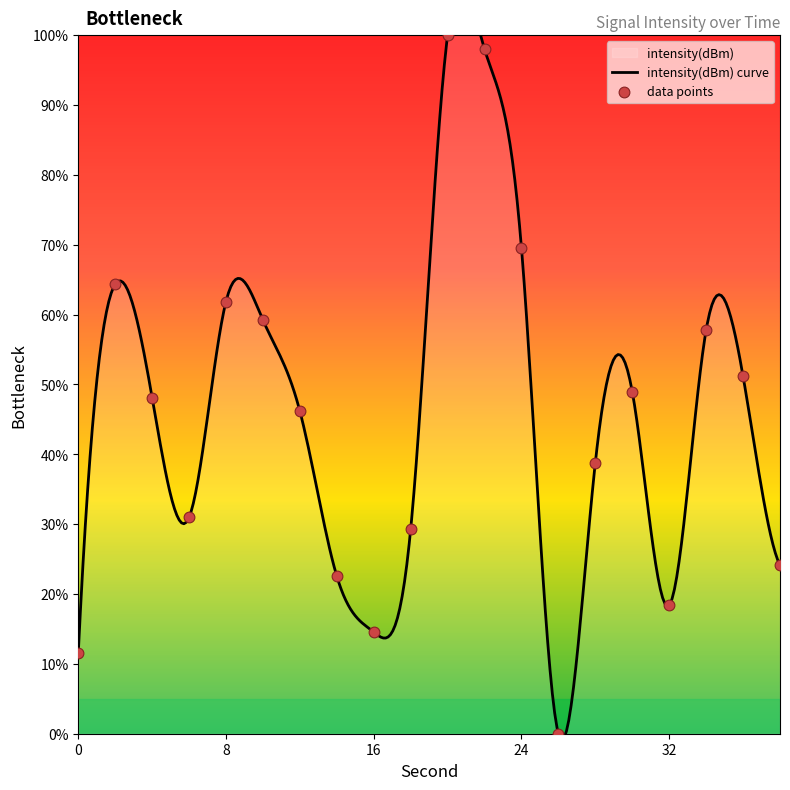

What is the change in value from 0 to 30?

+37.4